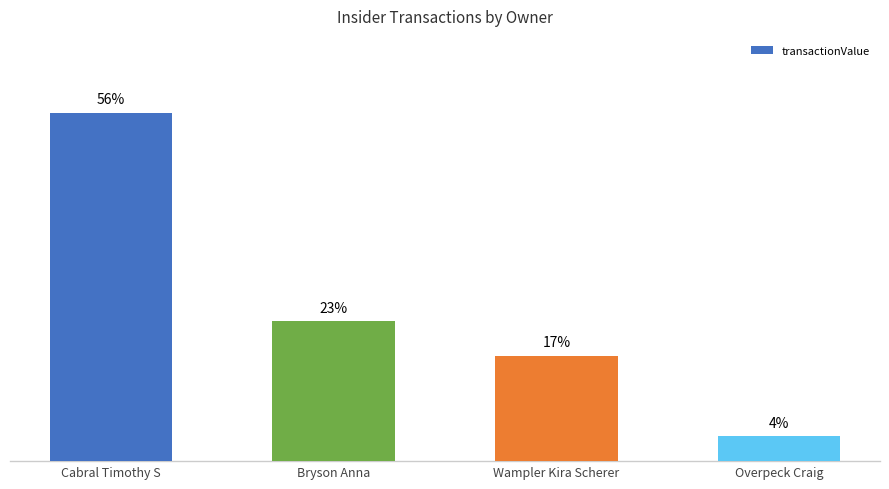

True or false: the data shows 374697 at Bryson Anna.

False